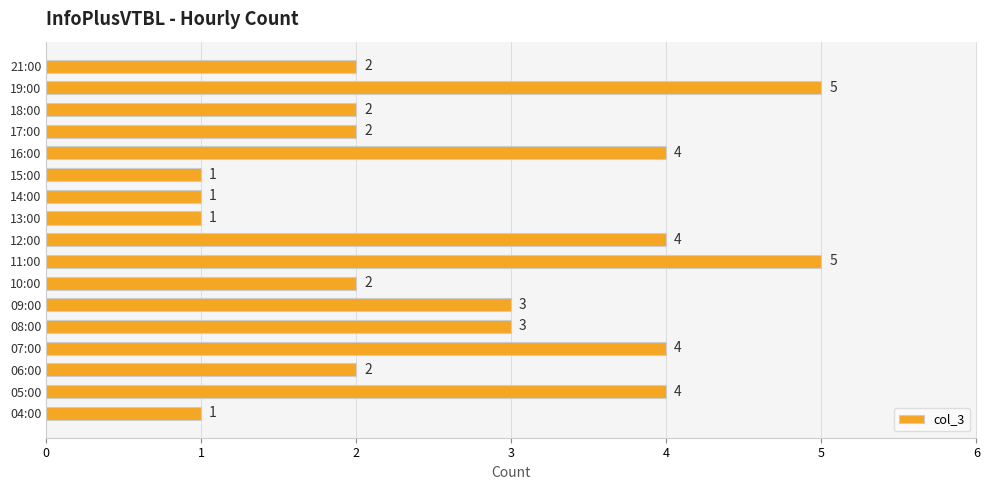

How many values are between 2 and 4?

11